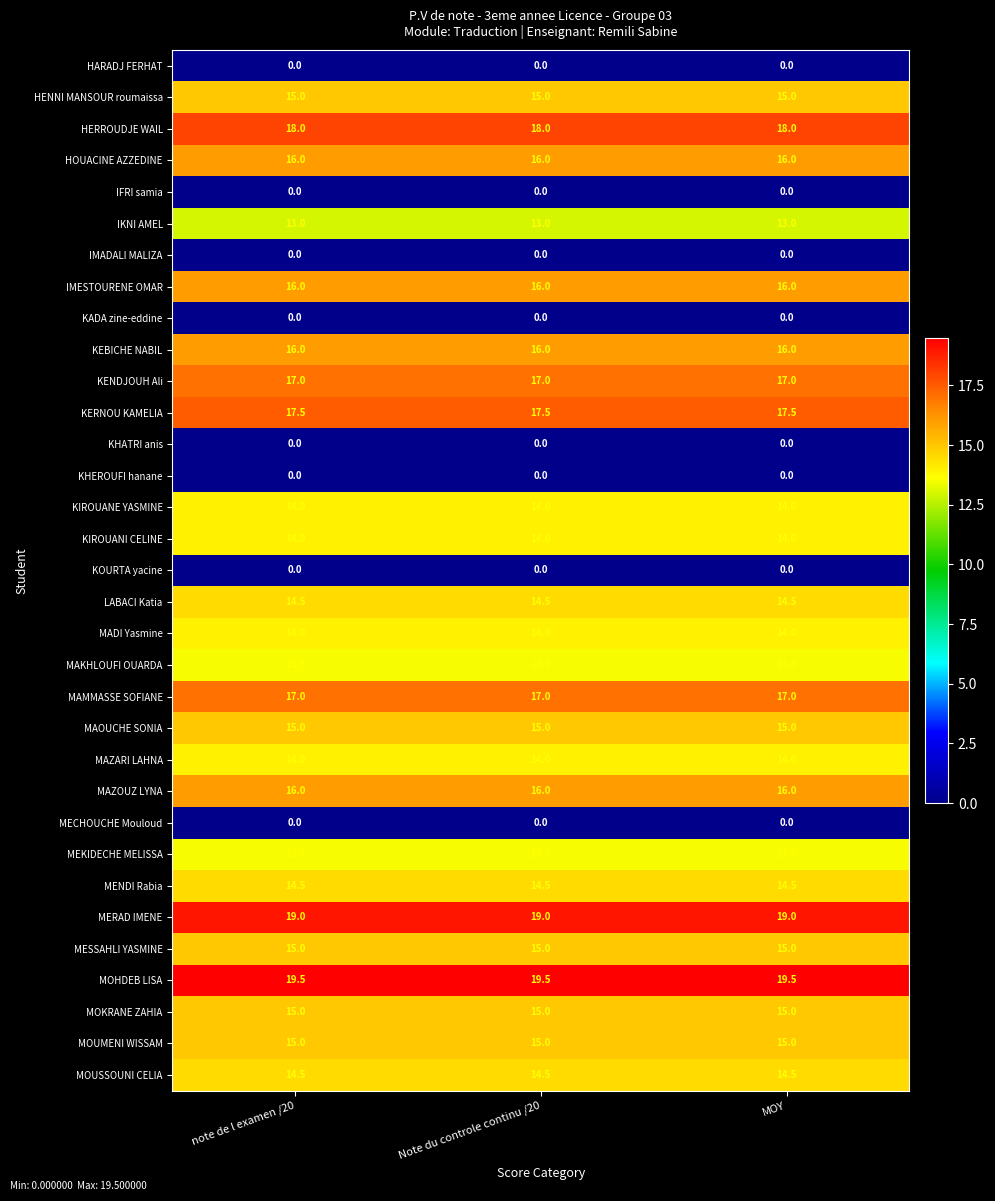

The value of MADI Yasmine at Note du controle continu /20 is 14.0. True or false?

True